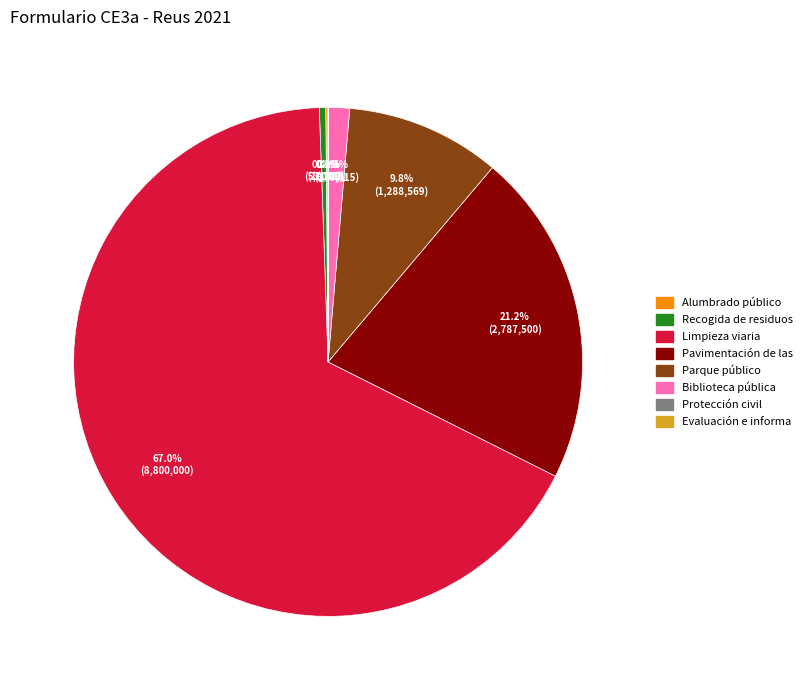

Is there a majority slice in this chart?

Yes